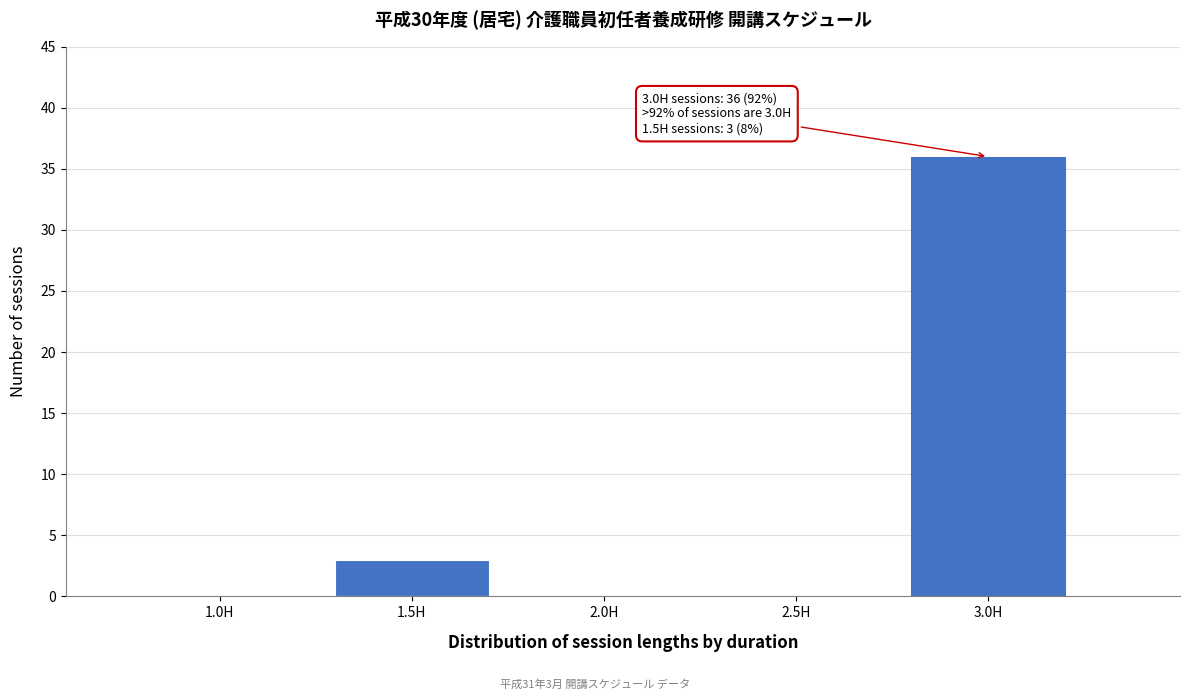

Reading left to right, what are all the values shown in this chart?

1.0H=0	1.5H=3	2.0H=0	2.5H=0	3.0H=36